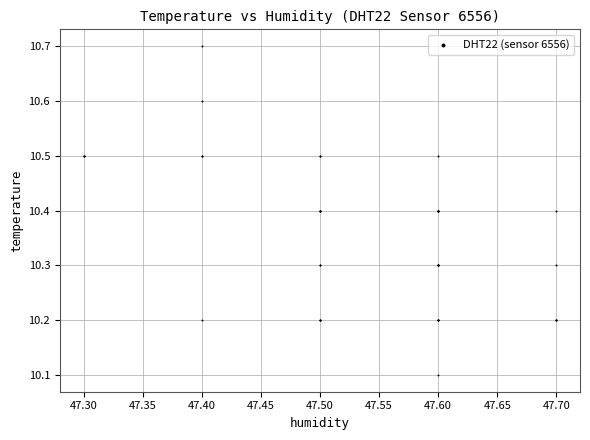

What Y value in the scatter plot is closest to 10?

10.1